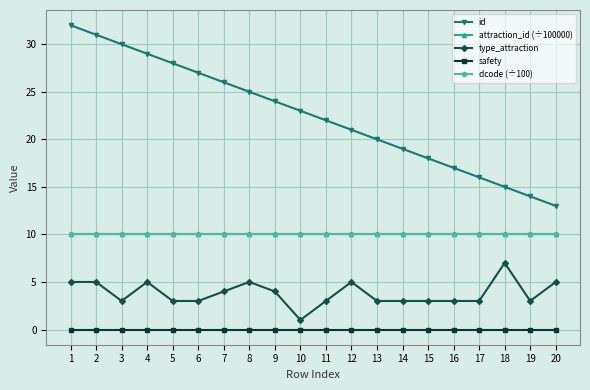

Which series has the largest range (max minus min)?

id